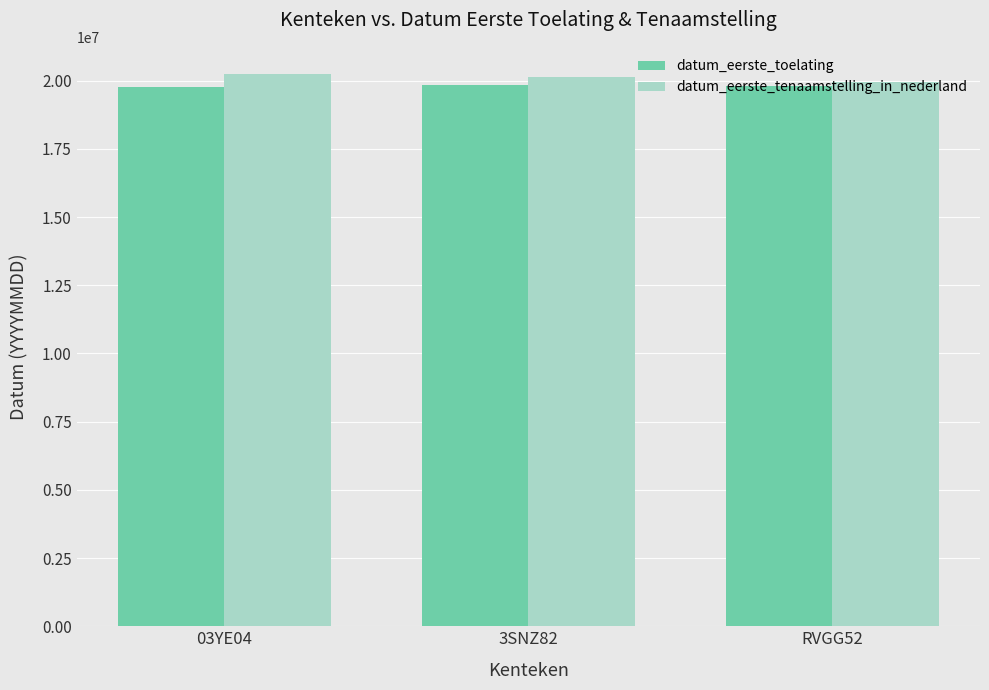

Are the bars grouped side by side (vs. stacked)?

Yes